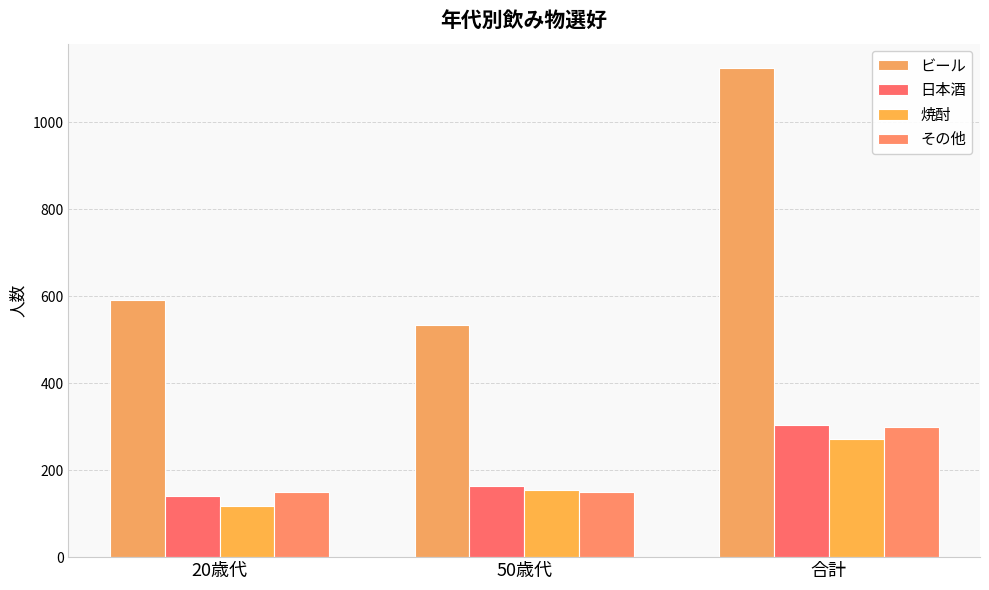

List the labels in order of 日本酒 value, largest first.

合計, 50歳代, 20歳代